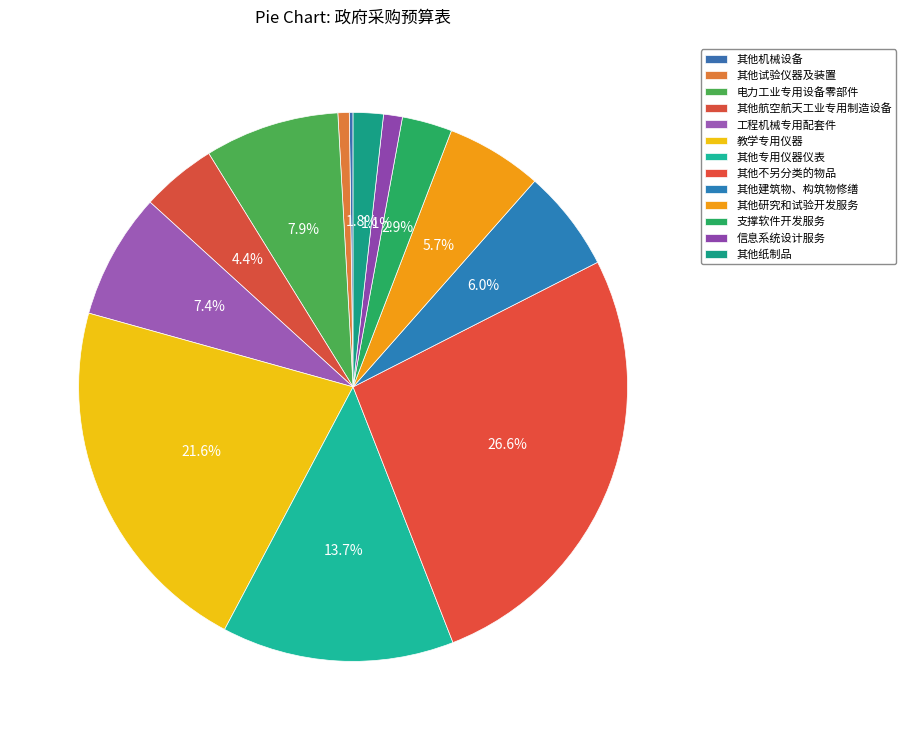

What is the total percentage of 其他研究和试验开发服务 and 其他建筑物、构筑物修缮?

11.7%